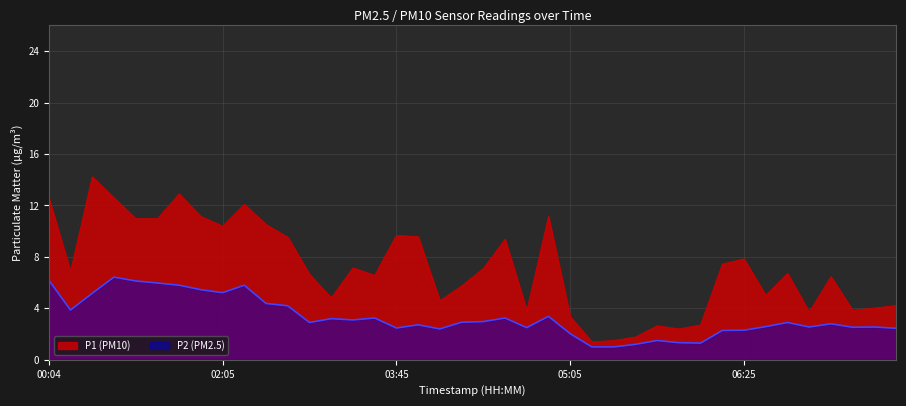

What is the difference between the maximum and minimum values in the P1 series?

12.8